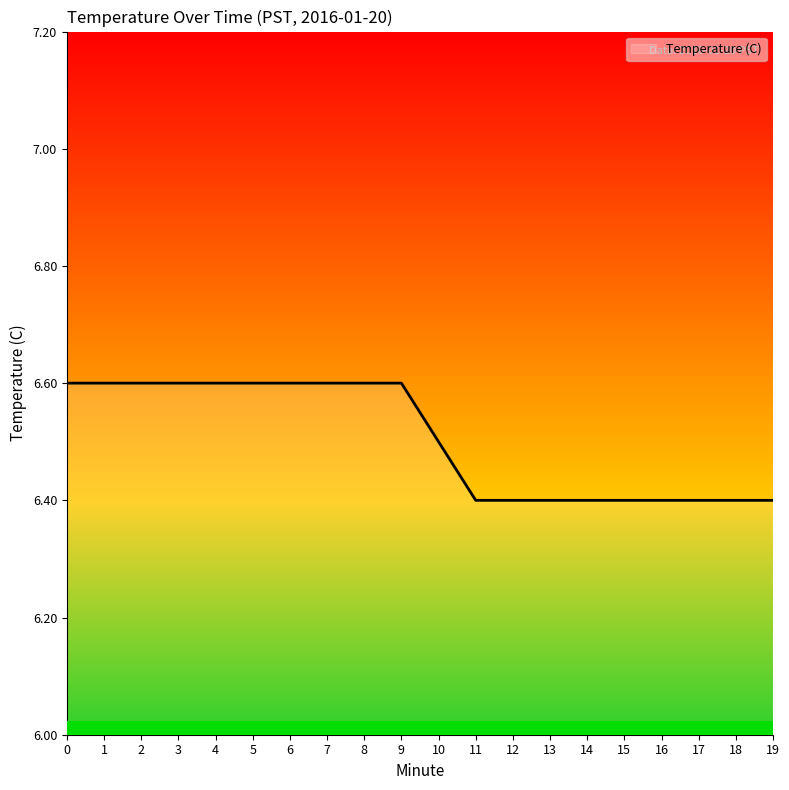

What is the ratio of the value at 10 to the value at 4?

1.0